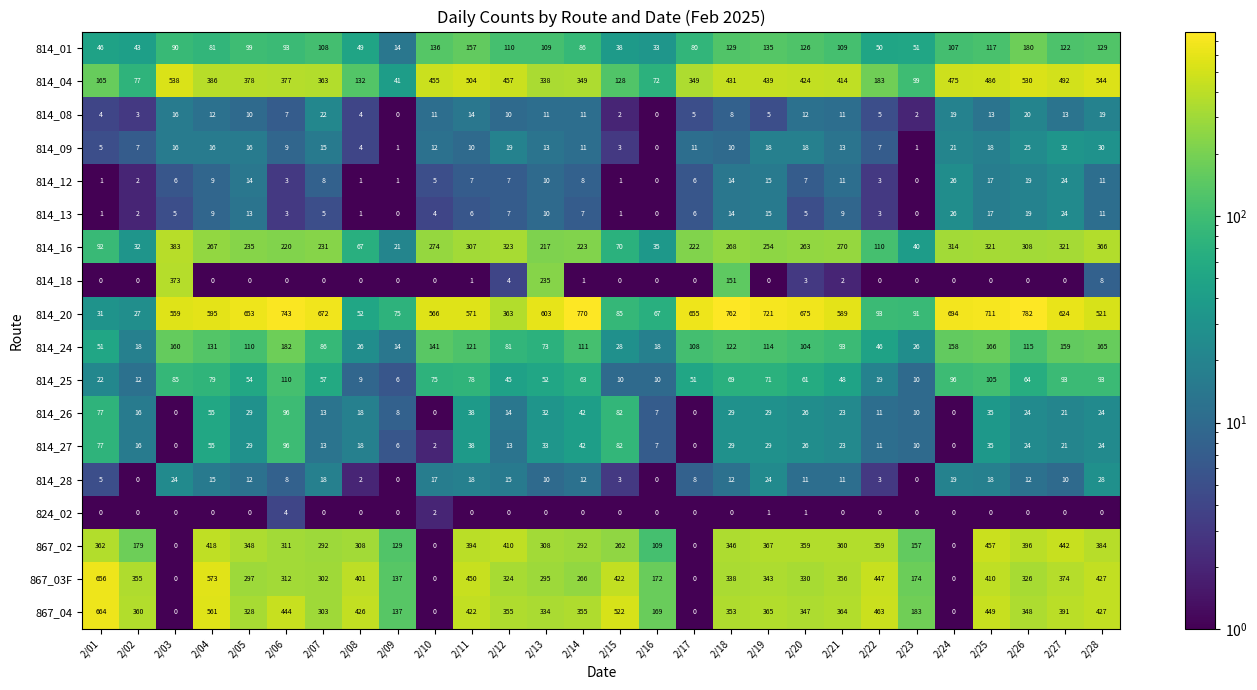

Which series has the largest total across all categories?

814_20